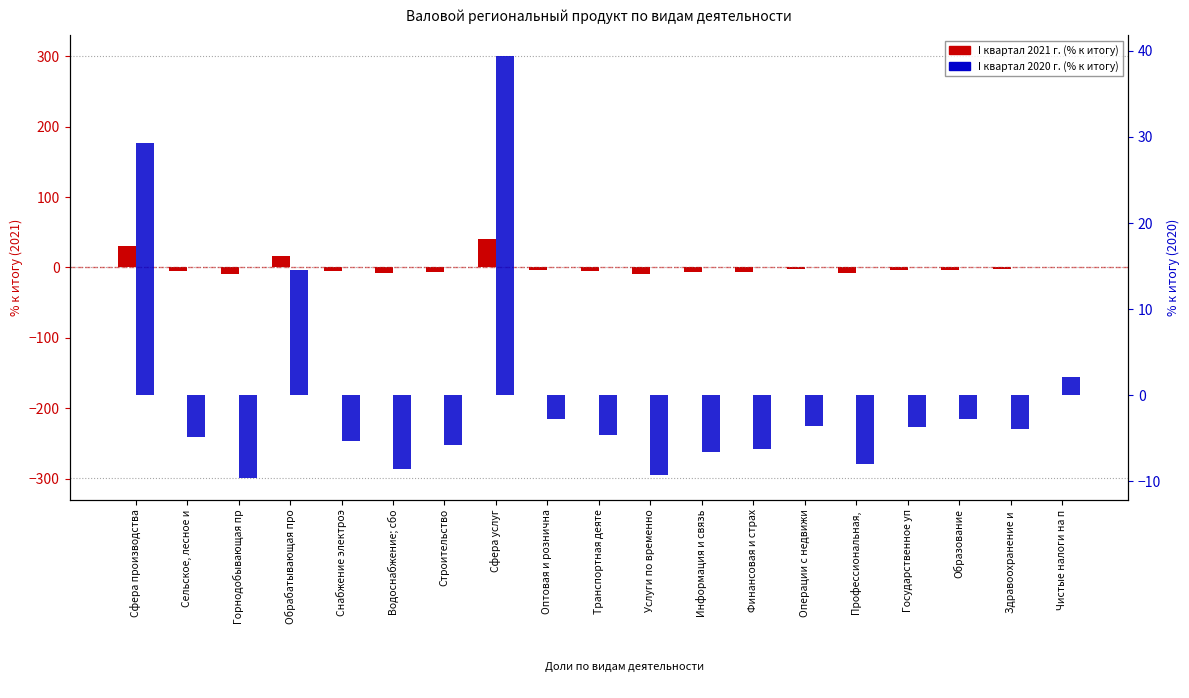

True or false: I квартал 2021 г. (% к итогу) has a value of 0.0 at Чистые налоги на п.

True